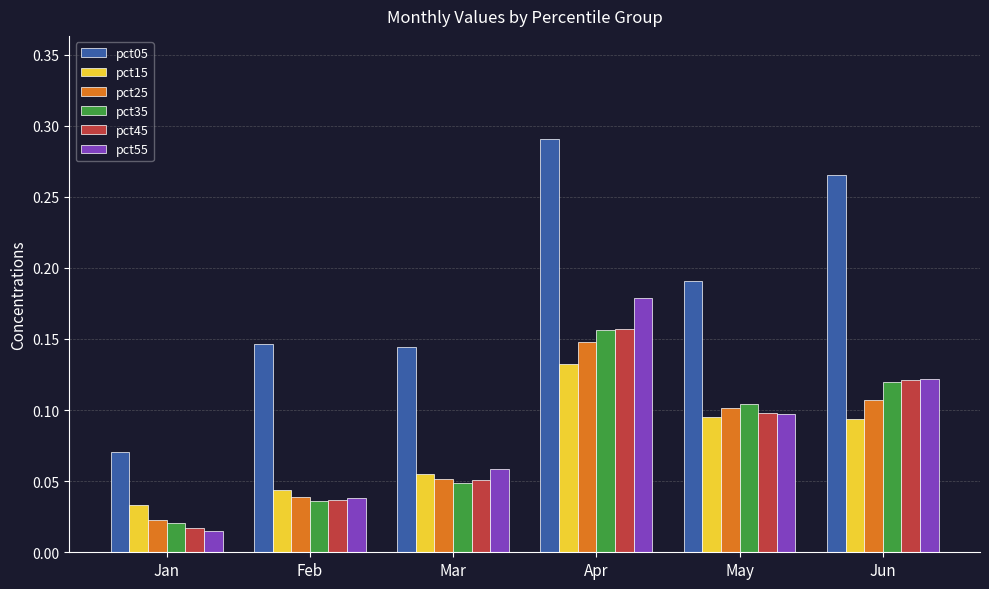

How many groups of bars are there?

6